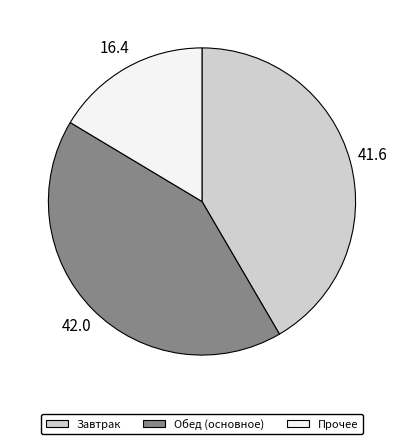

Is there any slice that represents more than half of the pie?

No